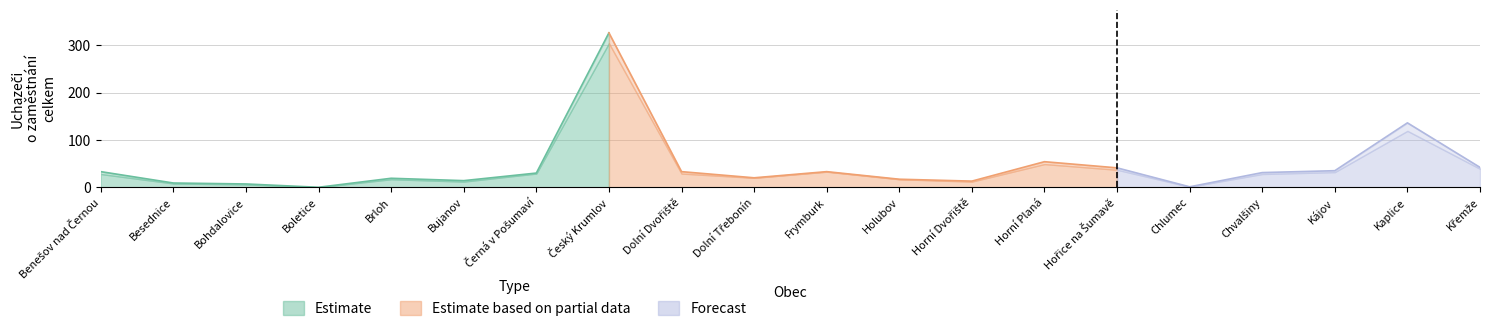

The Dosažitelní uchazeči o zaměstnání series shows 16.7 at Horní Dvořiště. True or false?

False